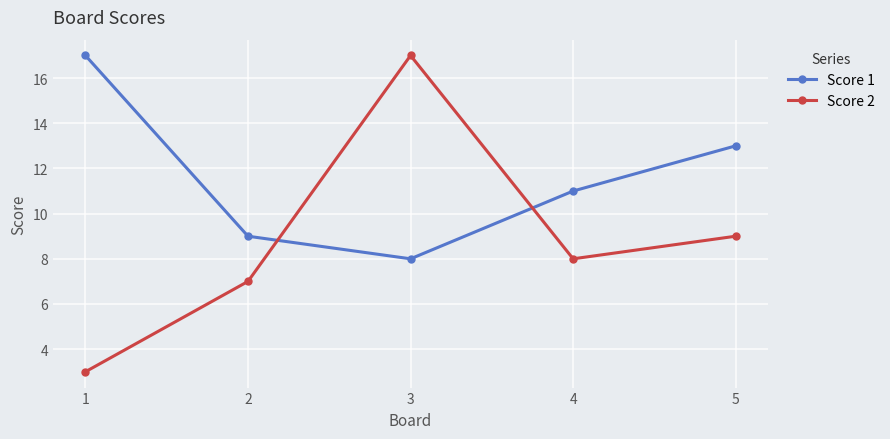

List the labels in order of Score 1 value, largest first.

1, 5, 4, 2, 3